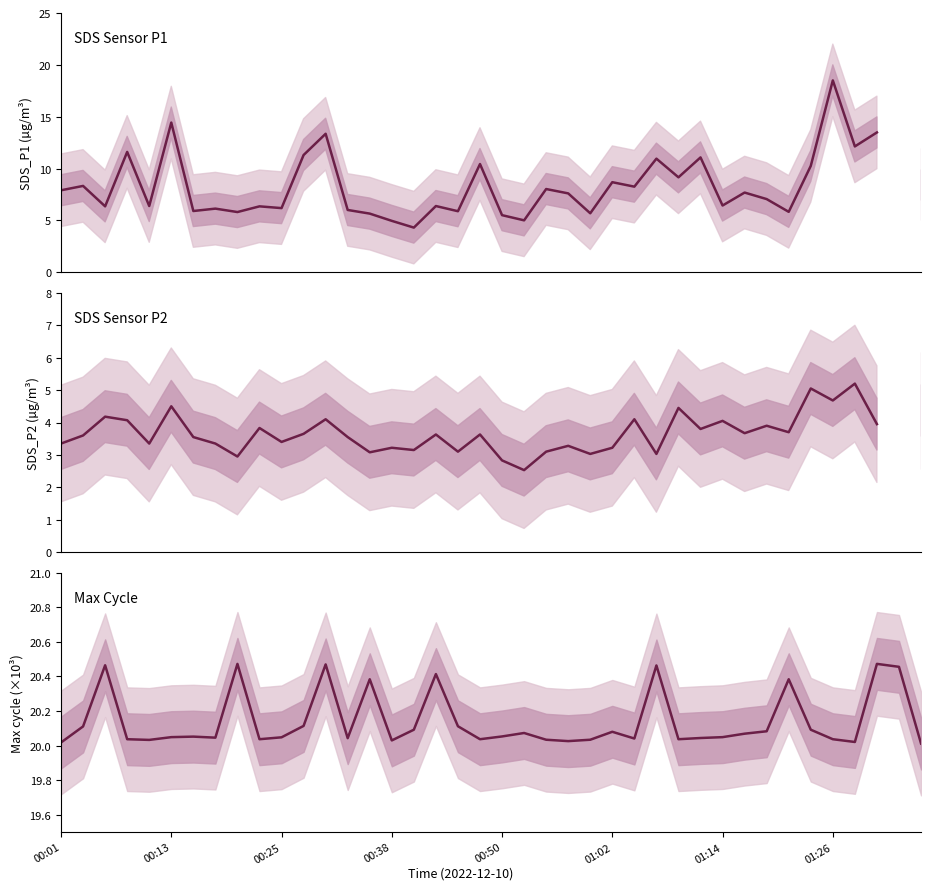

Which has a higher value, 32 or 00:01?

00:01